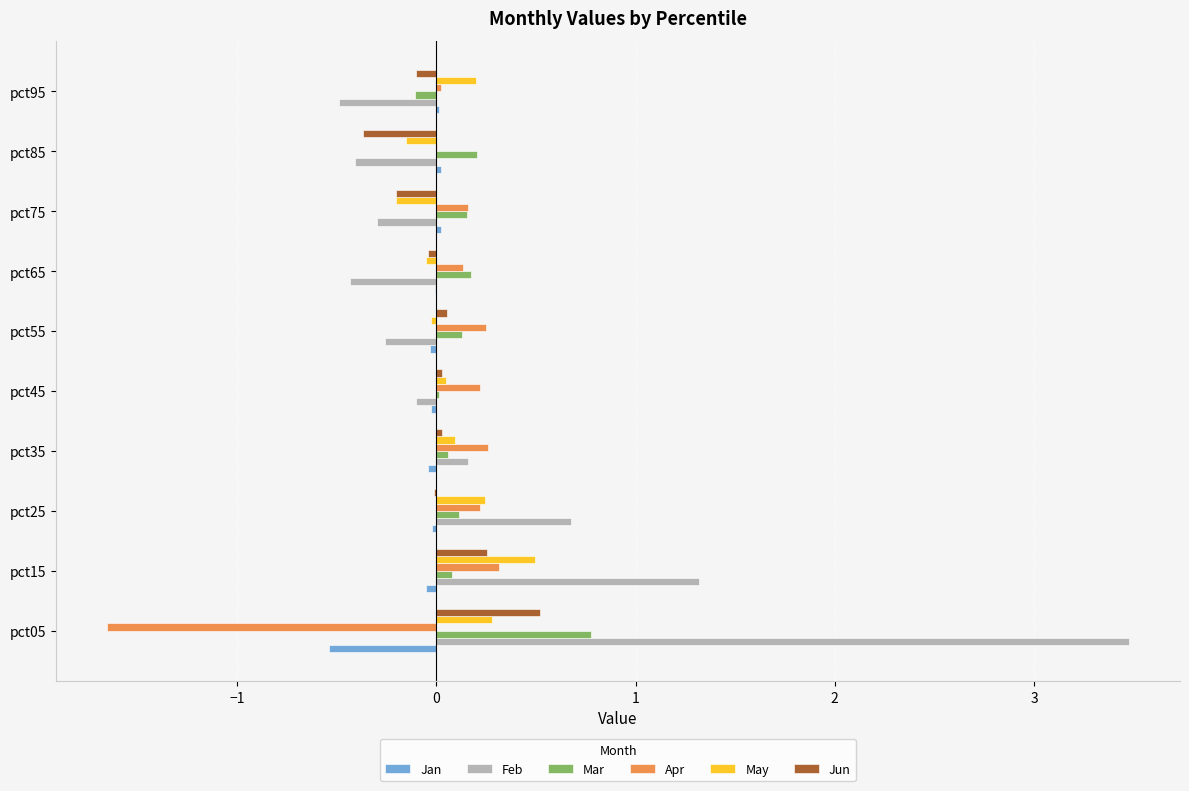

Is the value of Feb at pct85 greater than the value of Jan at pct55?

No